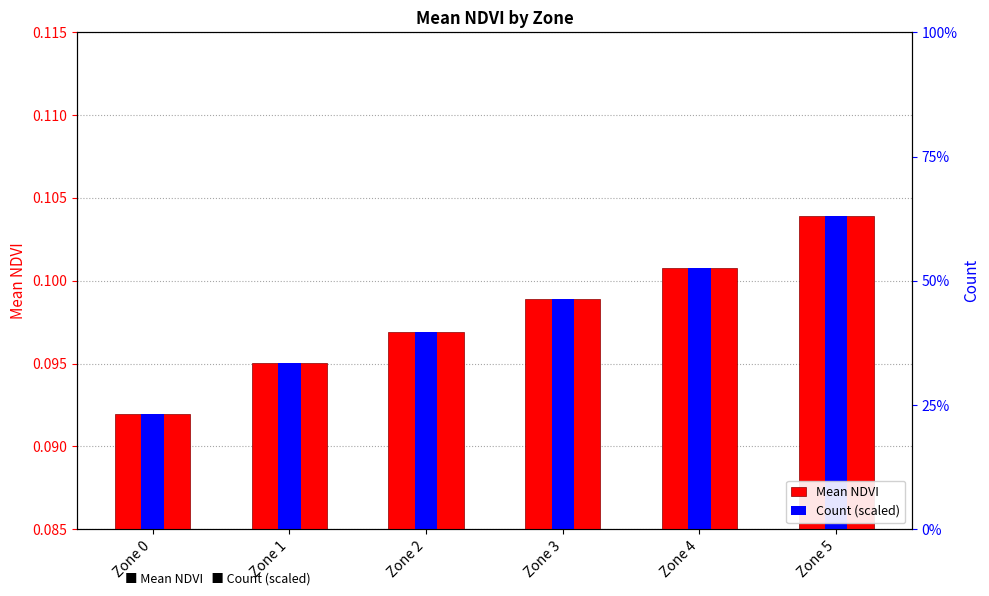

Which series has the largest total across all categories?

Mean NDVI